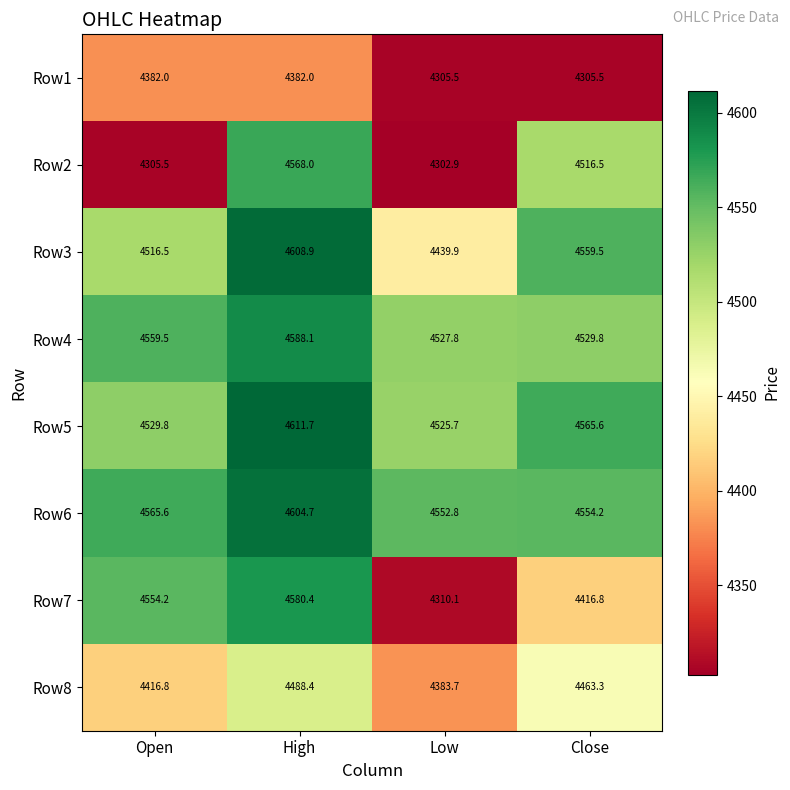

What is the total value across all series at Open?

35829.9